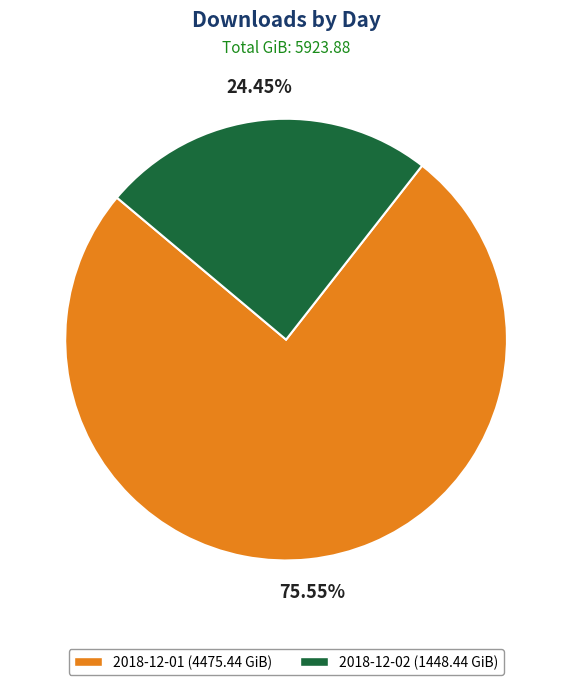

To the nearest percent, what is the average slice percentage?

50%